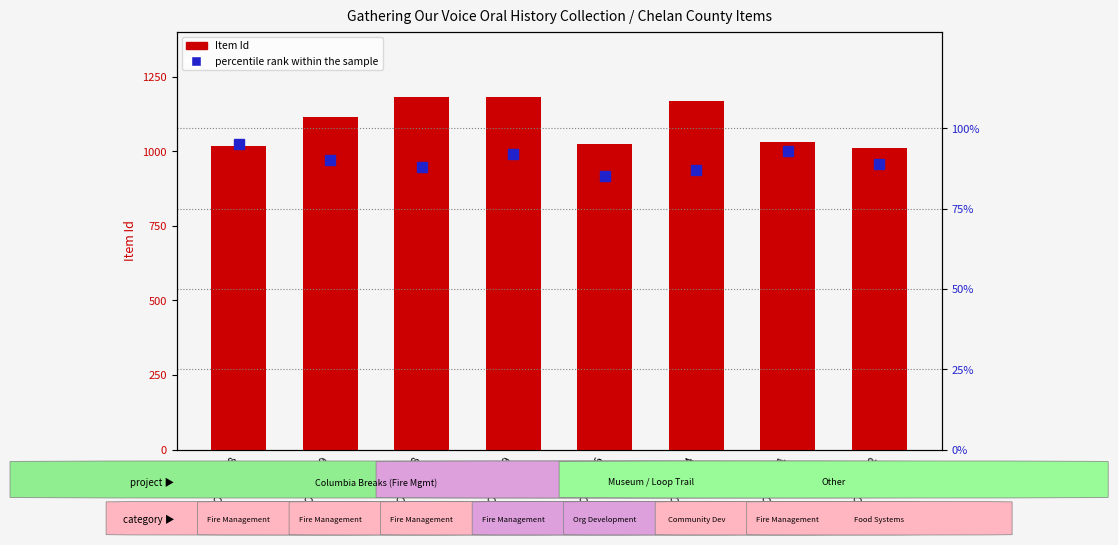

The value of Item Id at GOV000206 is 1458. True or false?

False